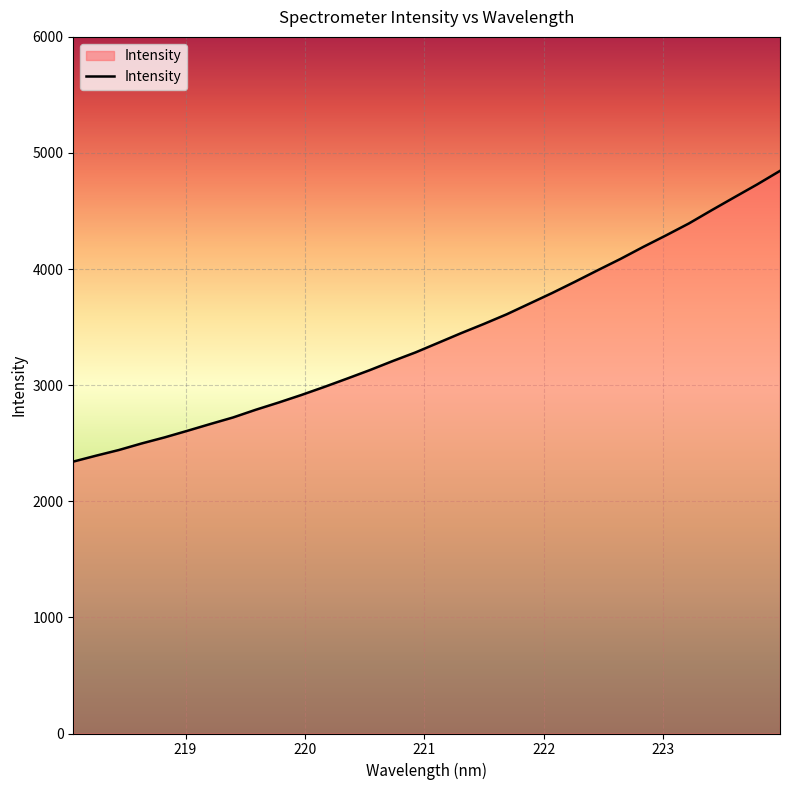

What is the smallest value displayed?

2342.0